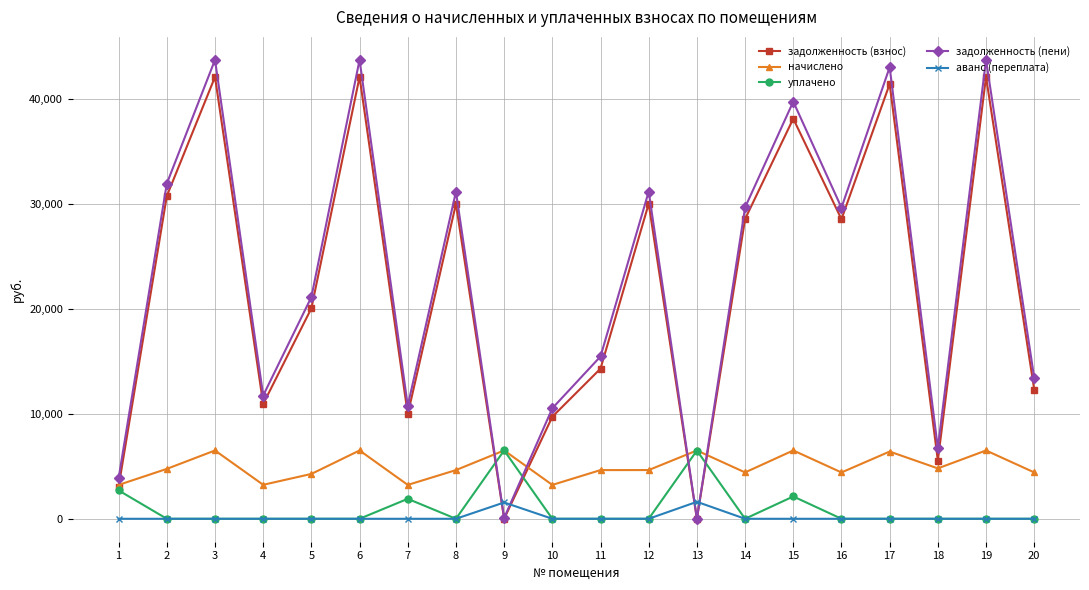

What is the highest value of the уплачено series?

6508.0